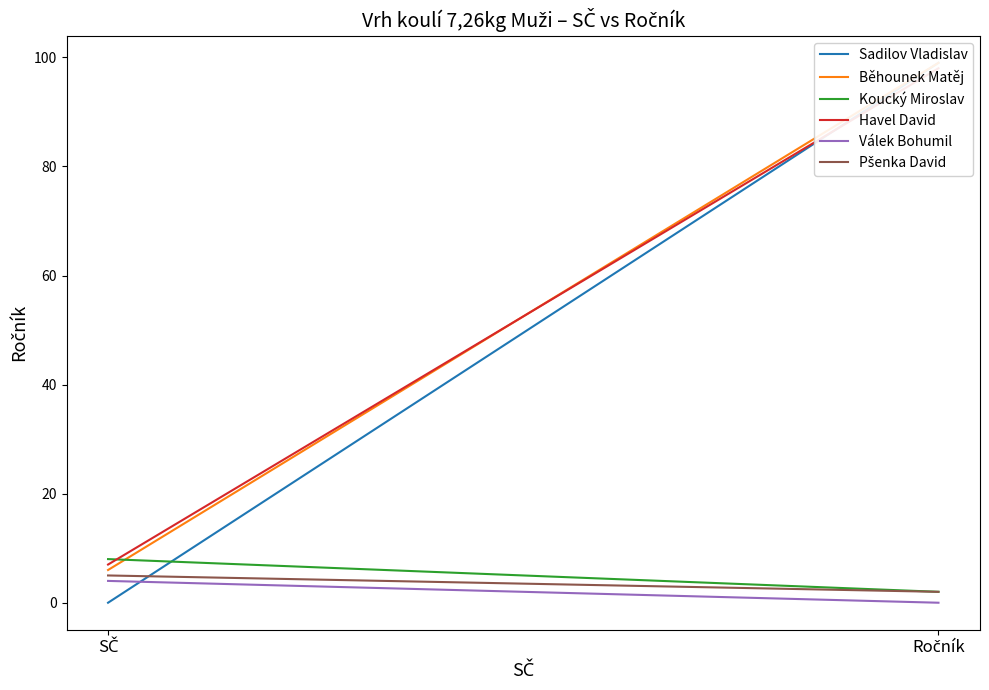

The Sadilov Vladislav series shows 39 at Ročník. True or false?

False